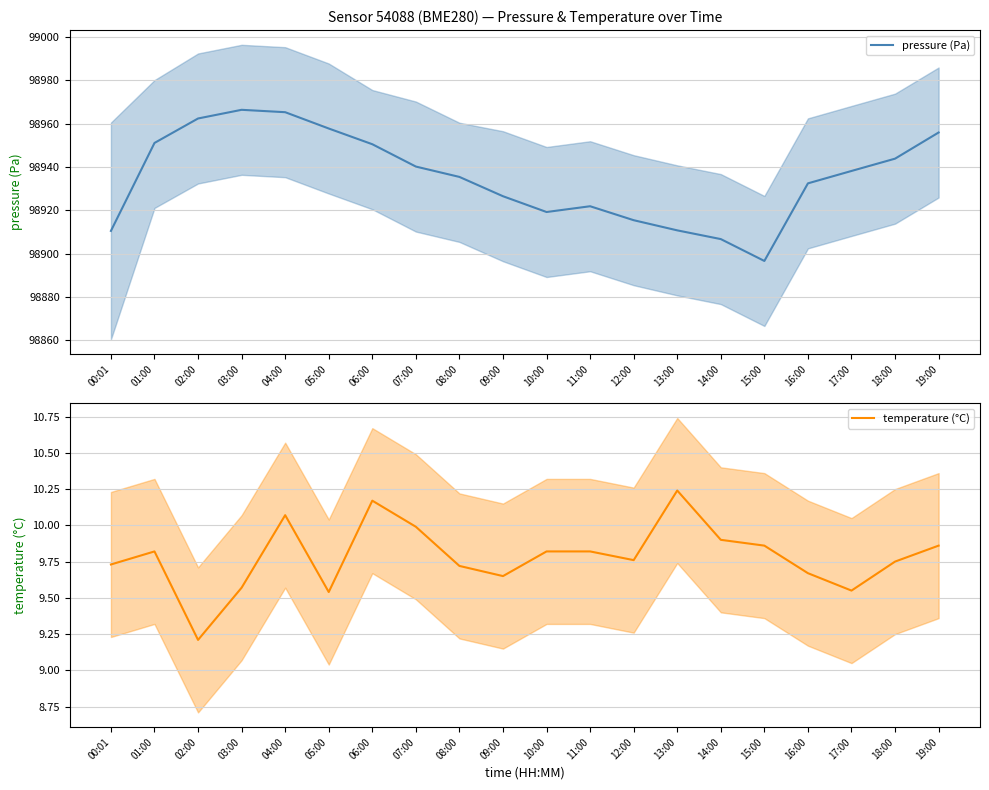

How many interior local peaks does the pressure (Pa) series have?

2